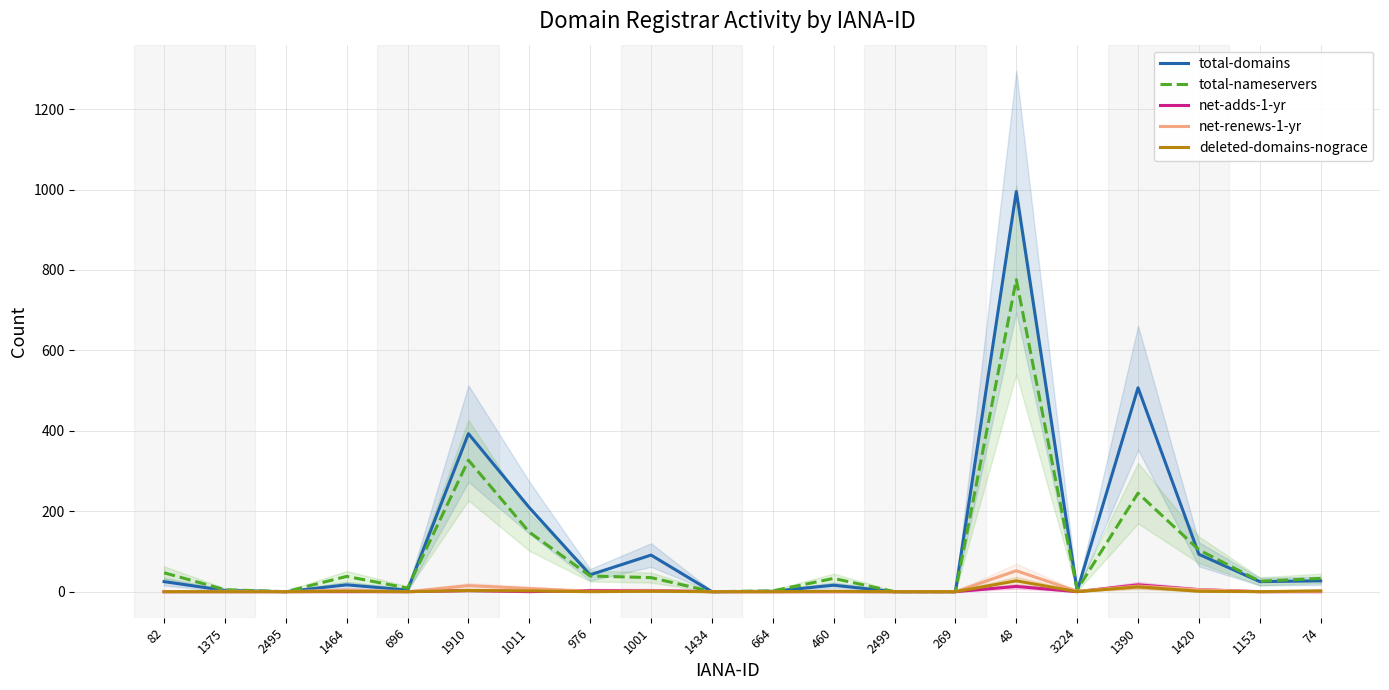

What are all the series names shown in the legend?

total-domains, total-nameservers, net-adds-1-yr, net-renews-1-yr, deleted-domains-nograce